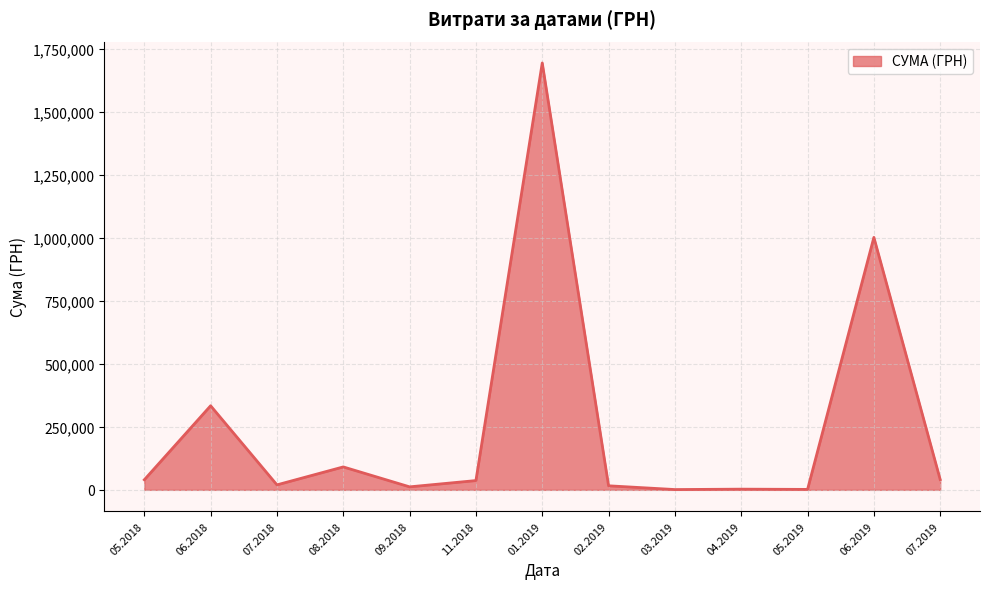

The value at 06.2018 is 524035.1. True or false?

False